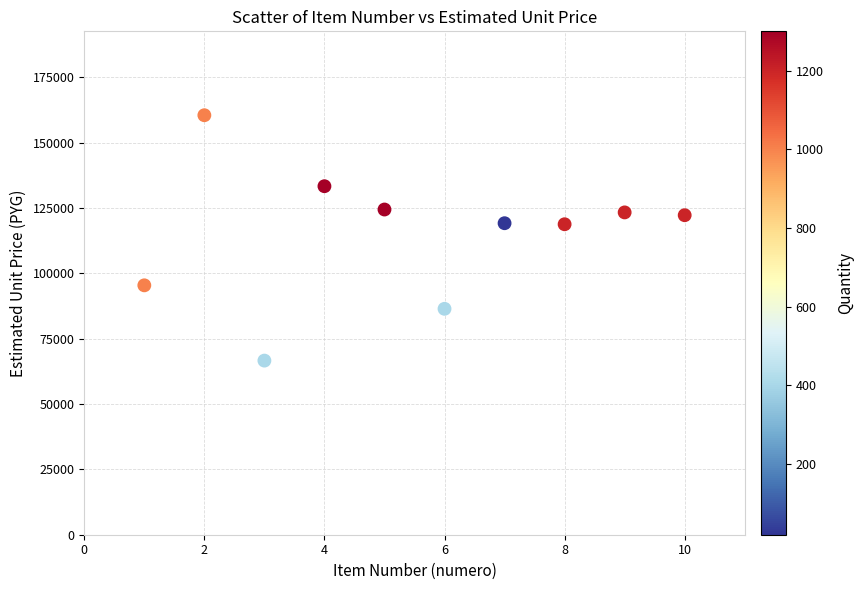

What is the range of Y values (max minus min)?

93884